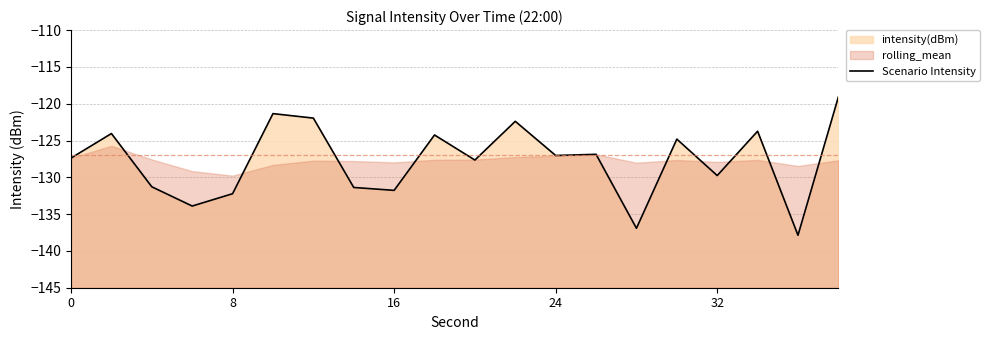

How many interior local peaks (higher than both neighbors) does the data have?

7